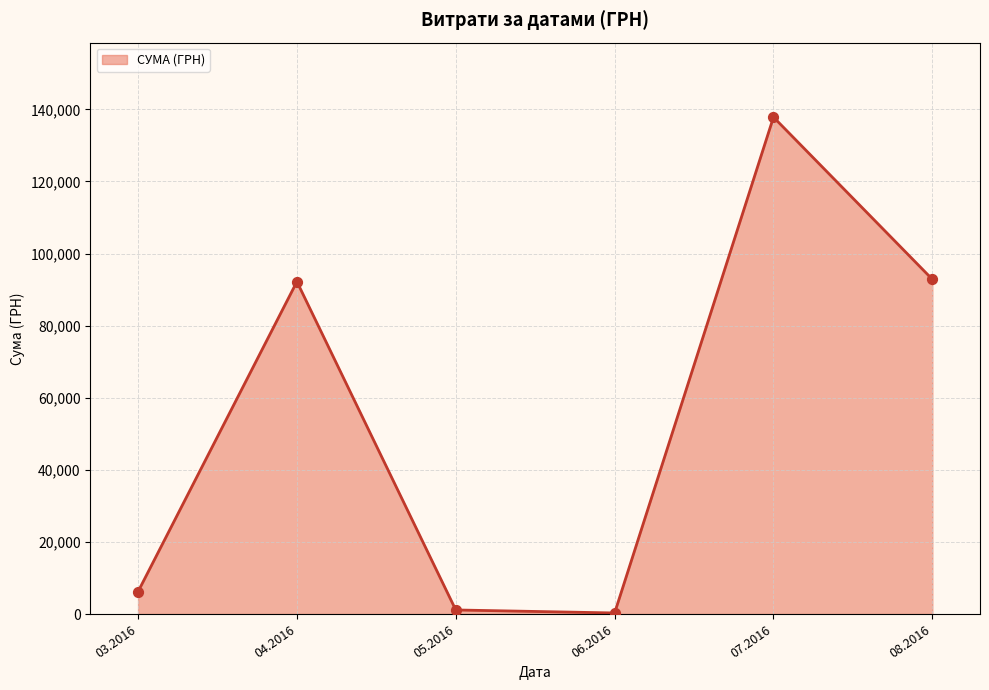

What is the maximum value shown in the chart?

137843.0